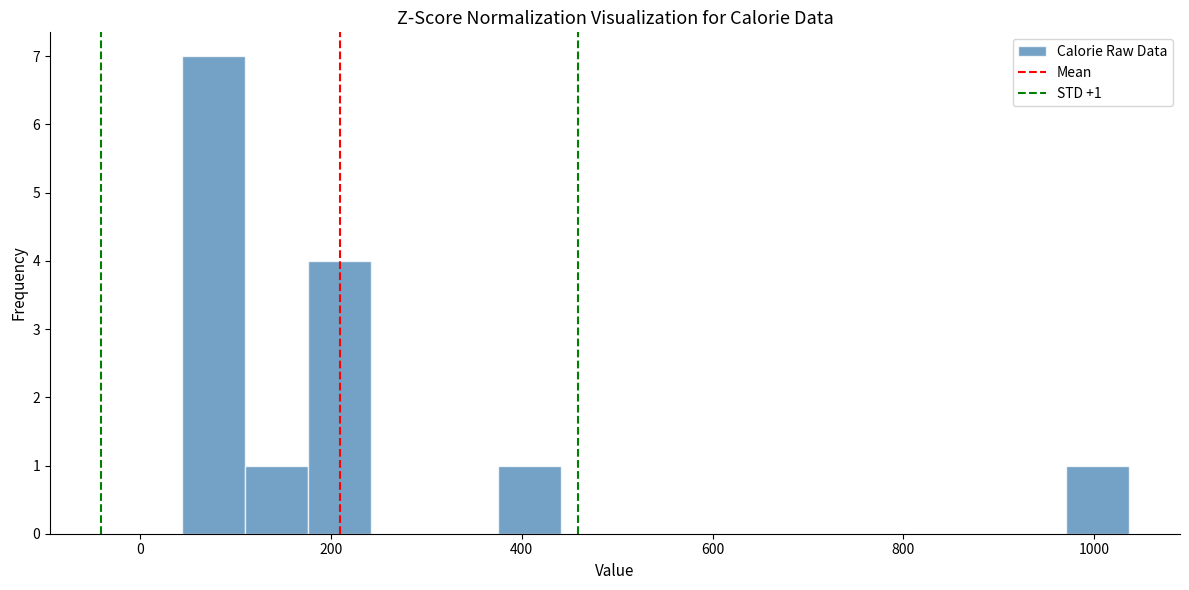

Read against the x-axis, roughly where is the centre of the tallest bar?

80